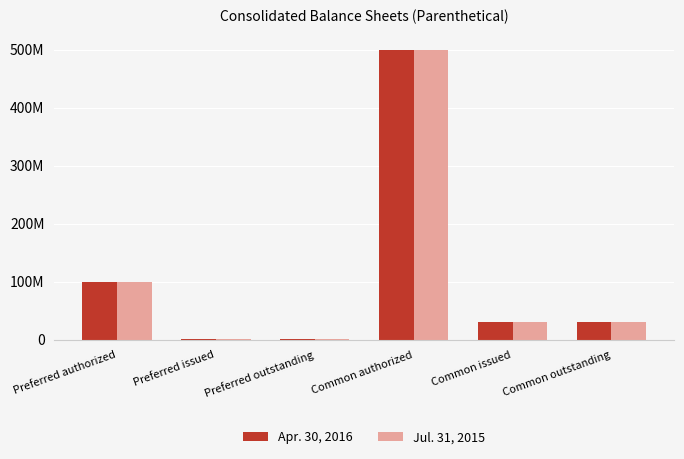

What are all the series names shown in the legend?

Apr. 30, 2016, Jul. 31, 2015